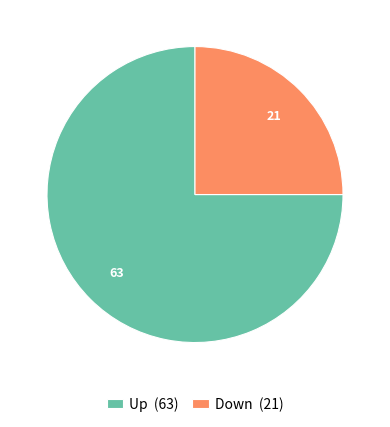

Which slice represents more than half of the pie?

Up